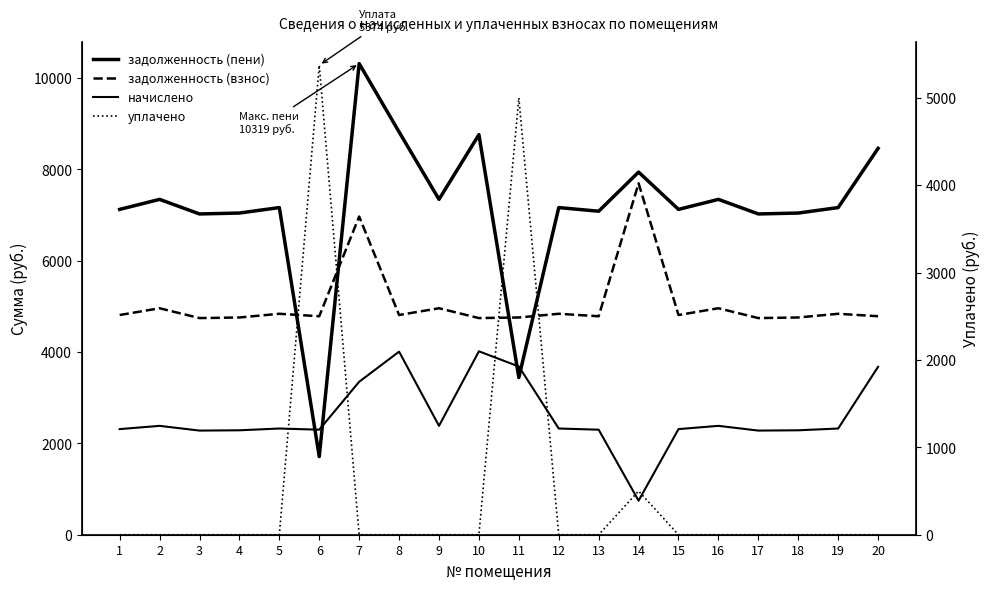

What are all the series names shown in the legend?

задолженность (пени), задолженность (взнос), начислено, уплачено